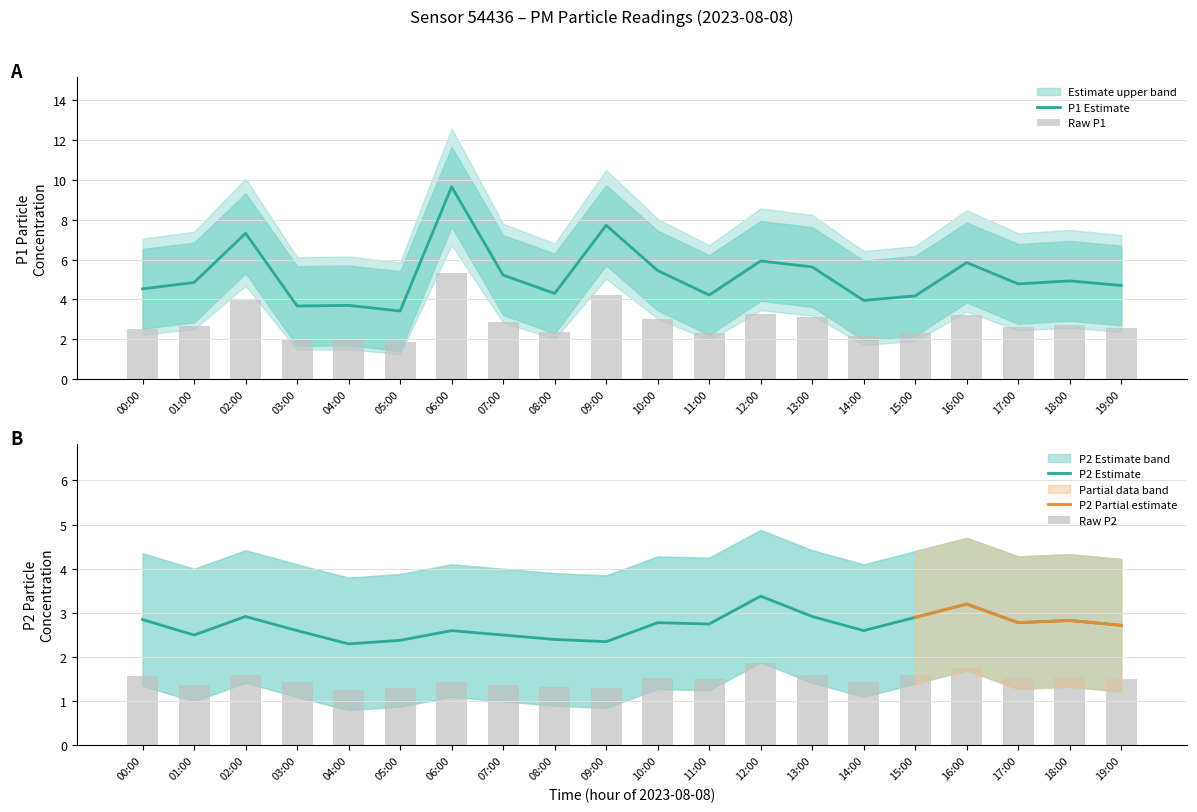

Reading left to right, list all the values displayed in this chart.

P1: 00:00=4.5	01:00=4.8	02:00=7.3	03:00=3.7	04:00=3.7	05:00=3.4	06:00=9.7	07:00=5.2	08:00=4.3	09:00=7.7	10:00=5.5	11:00=4.2	12:00=5.9	13:00=5.6	14:00=4.0	15:00=4.2	16:00=5.8	17:00=4.8	18:00=4.9	19:00=4.7
P2: 00:00=2.9	01:00=2.5	02:00=2.9	03:00=2.6	04:00=2.3	05:00=2.4	06:00=2.6	07:00=2.5	08:00=2.4	09:00=2.4	10:00=2.8	11:00=2.8	12:00=3.4	13:00=2.9	14:00=2.6	15:00=2.9	16:00=3.2	17:00=2.8	18:00=2.8	19:00=2.7